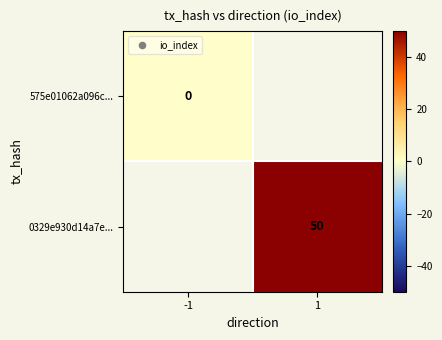

Is the value of 575e01062a096c... at -1 greater than the value of 0329e930d14a7e... at 1?

No